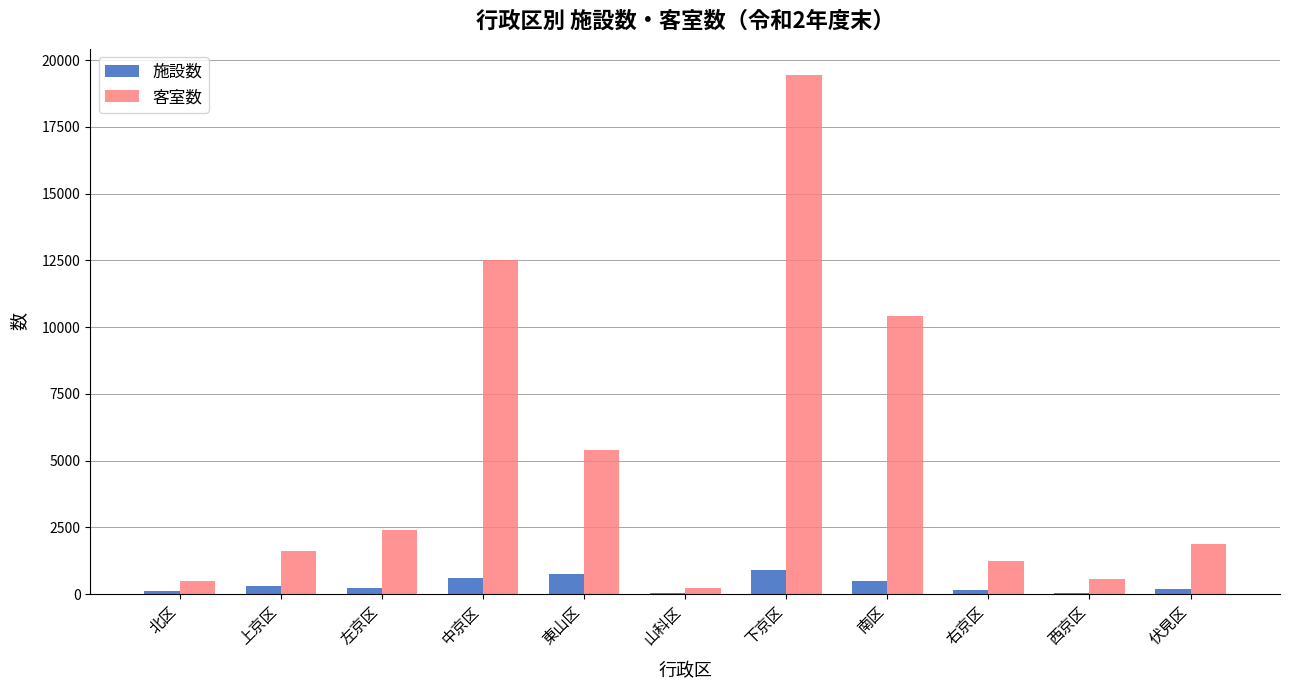

Where is 客室数 nearest to the value 9845?

南区